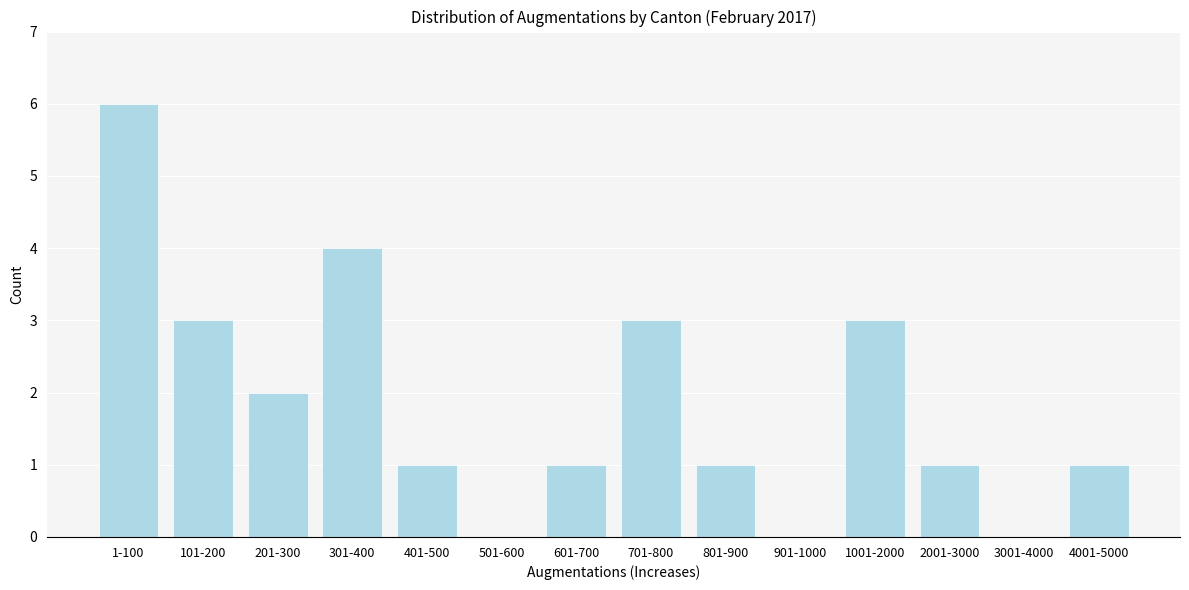

Reading left to right, list all the values displayed in this chart.

1-100=6	101-200=3	201-300=2	301-400=4	401-500=1	501-600=0	601-700=1	701-800=3	801-900=1	901-1000=0	1001-2000=3	2001-3000=1	3001-4000=0	4001-5000=1